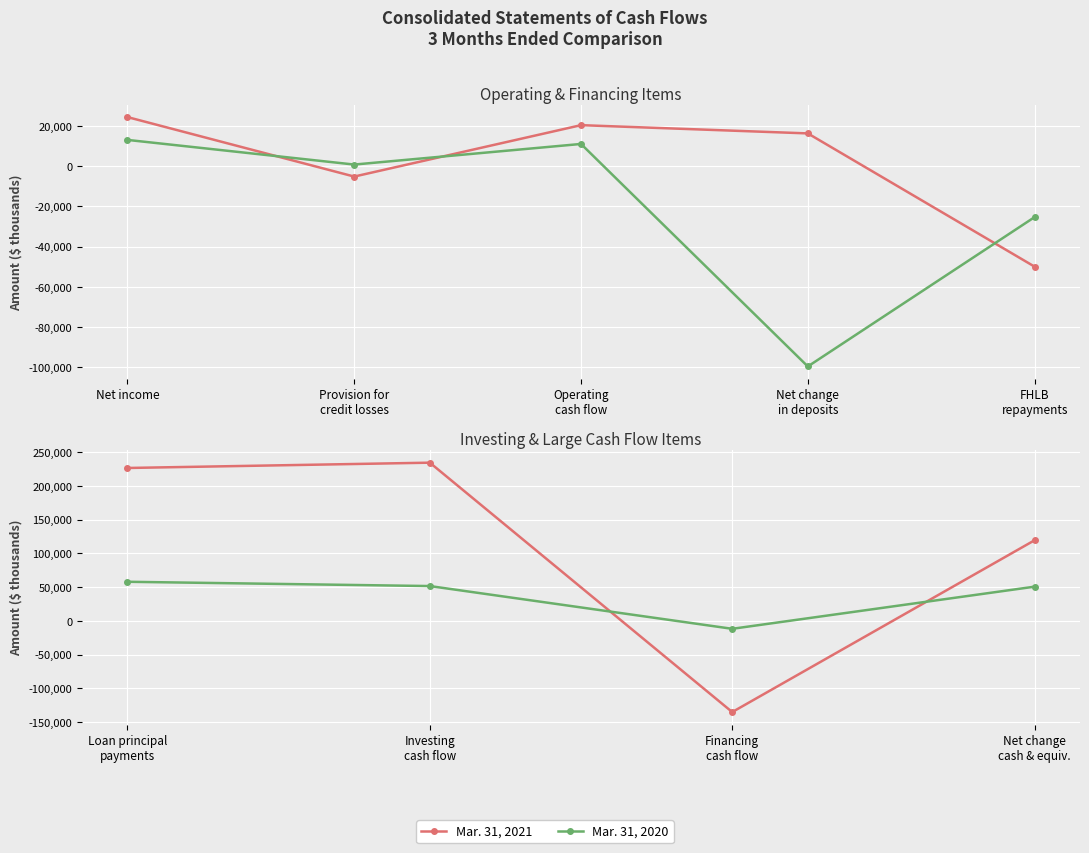

What is the label of the 1st point from the left?

Loan principal payments